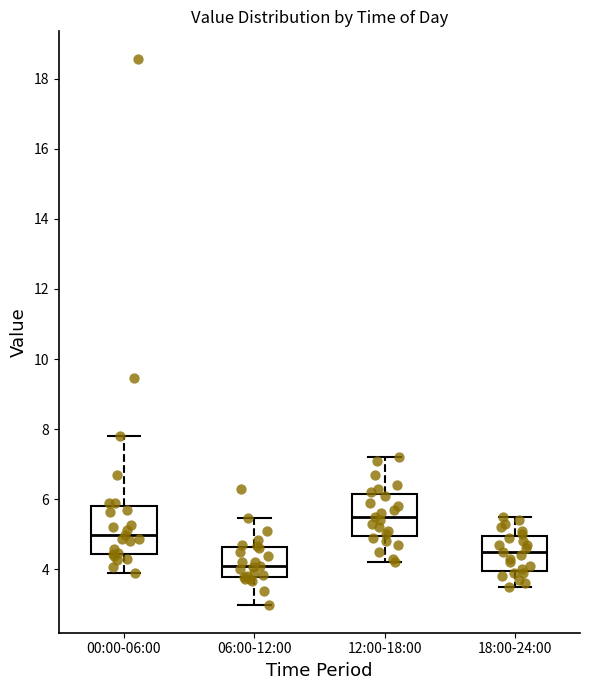

Which box has the highest median line?

12:00-18:00